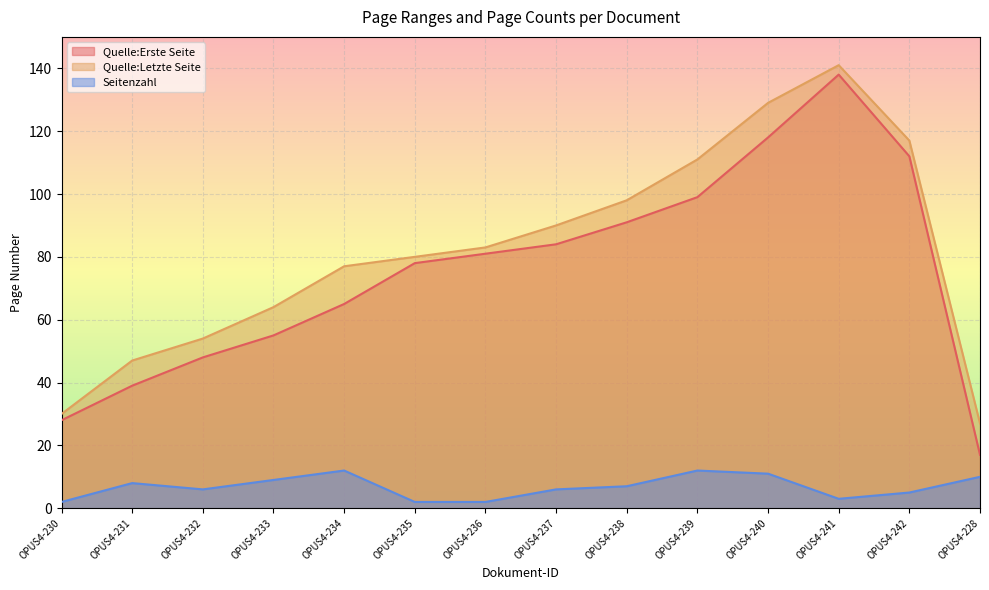

Where does the Quelle:Letzte Seite series first go above 83?

OPUS4-237